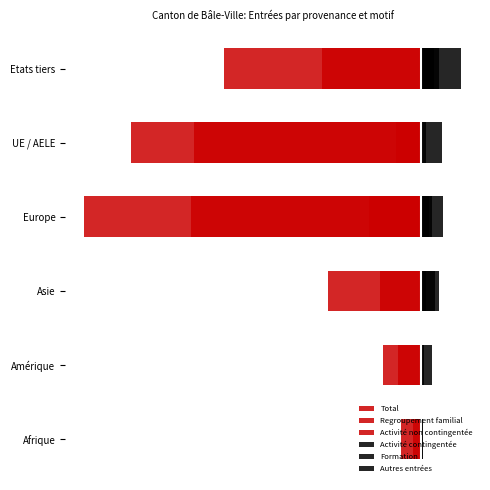

True or false: Formation has a value of 30 at Europe.

False